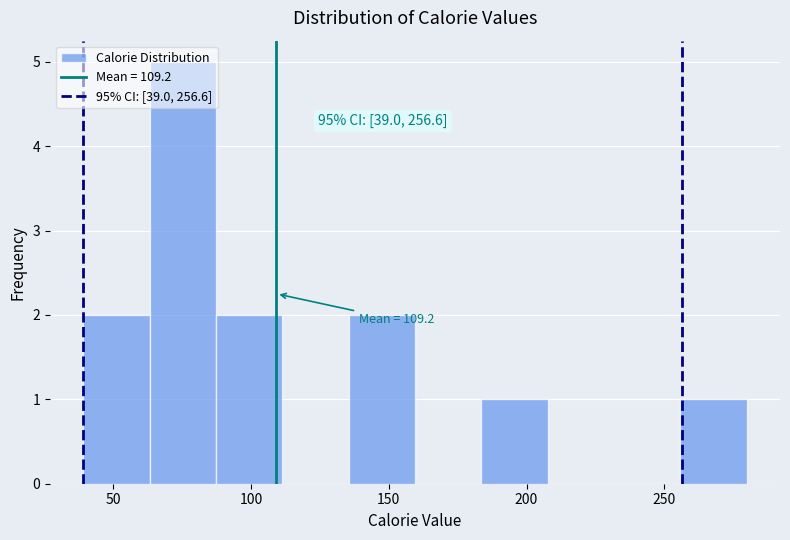

Over which range of the x-axis is the bar tallest?

65 to 85